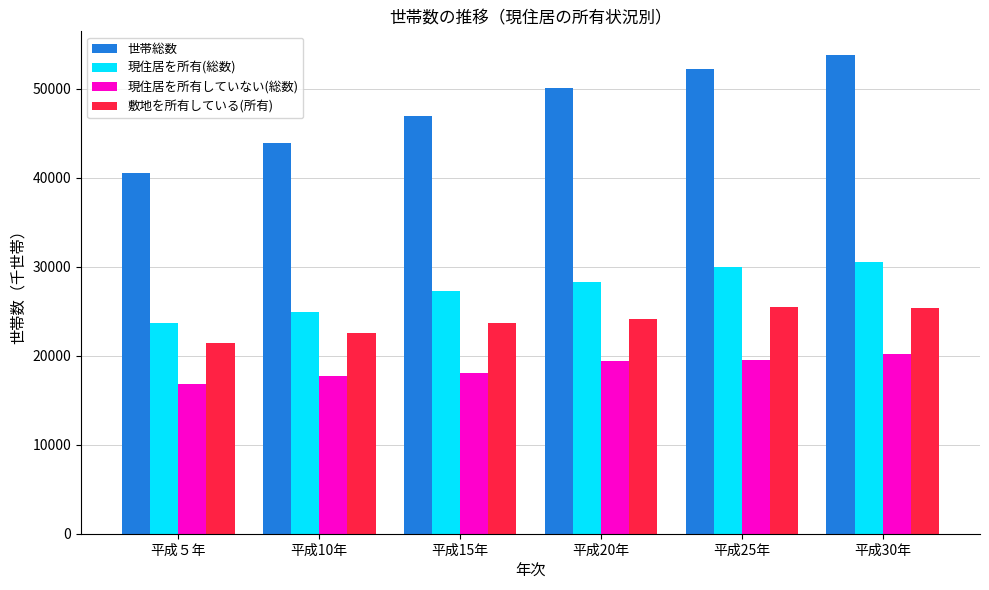

What is the smallest value displayed?

16855